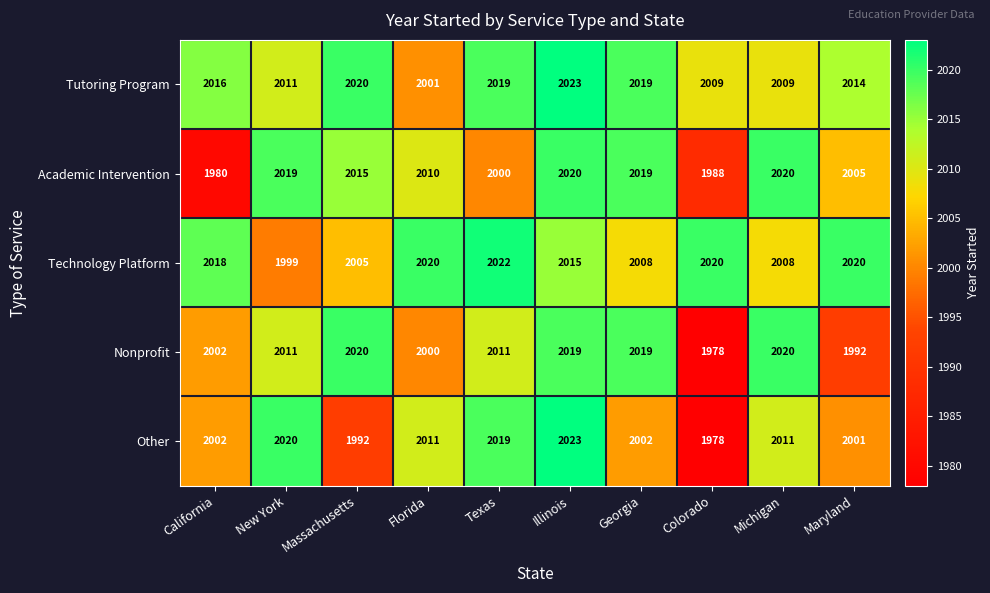

What is the minimum value shown in the chart?

1978